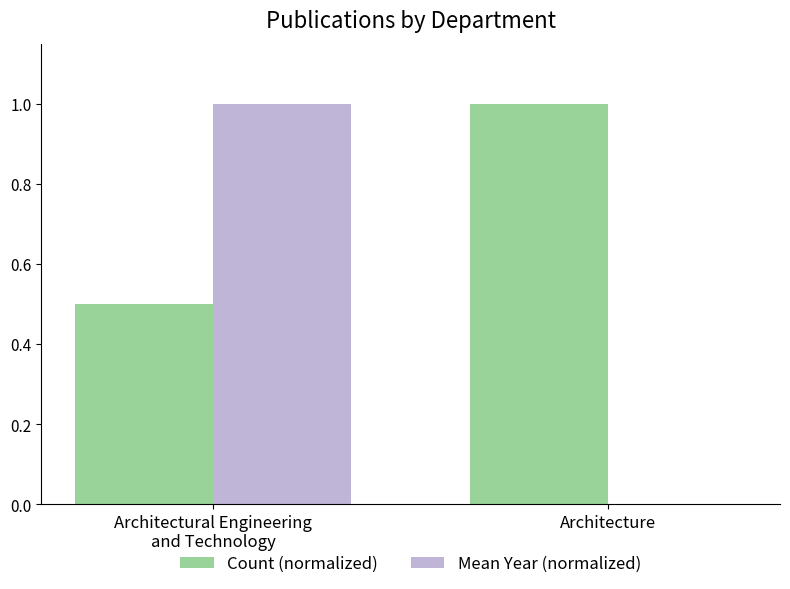

Is it true that Mean Year (normalized) equals 1.0 at Architectural Engineering
and Technology?

True